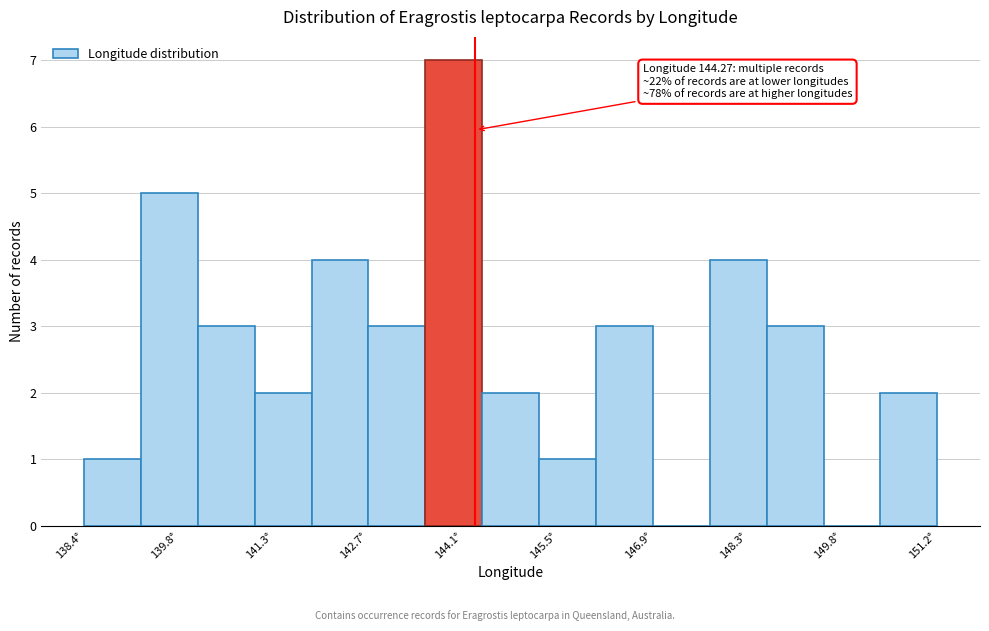

Which range on the x-axis has the tallest bar?

143.6 to 144.4